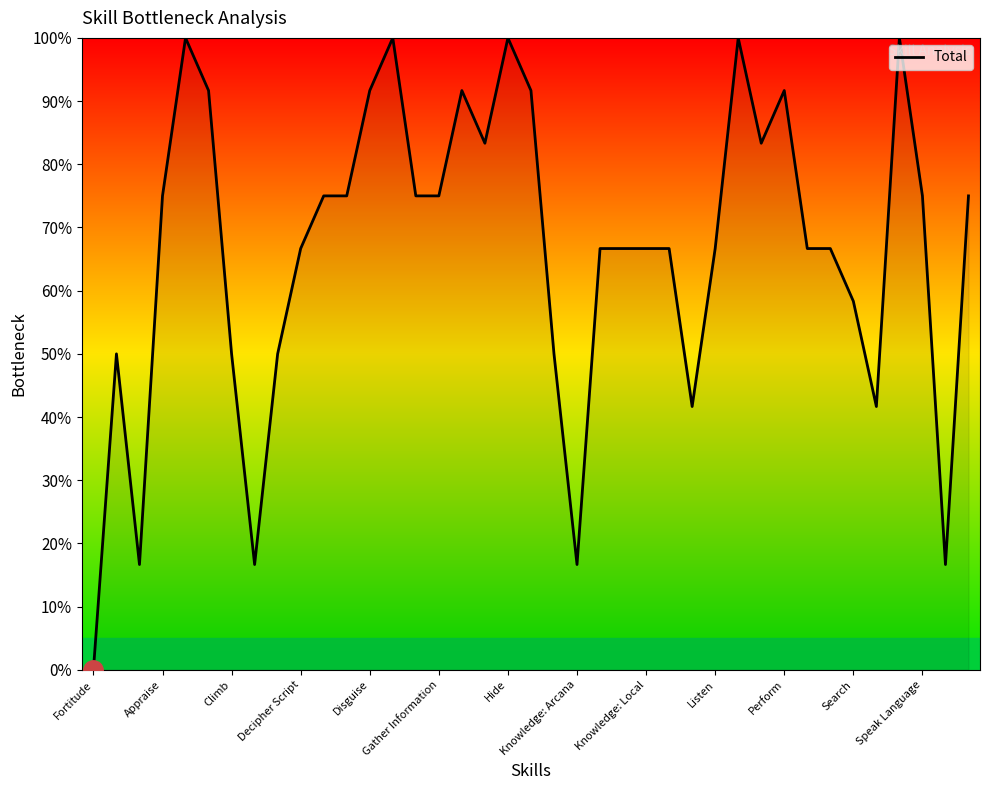

What is the difference between the maximum and minimum values?

100.0